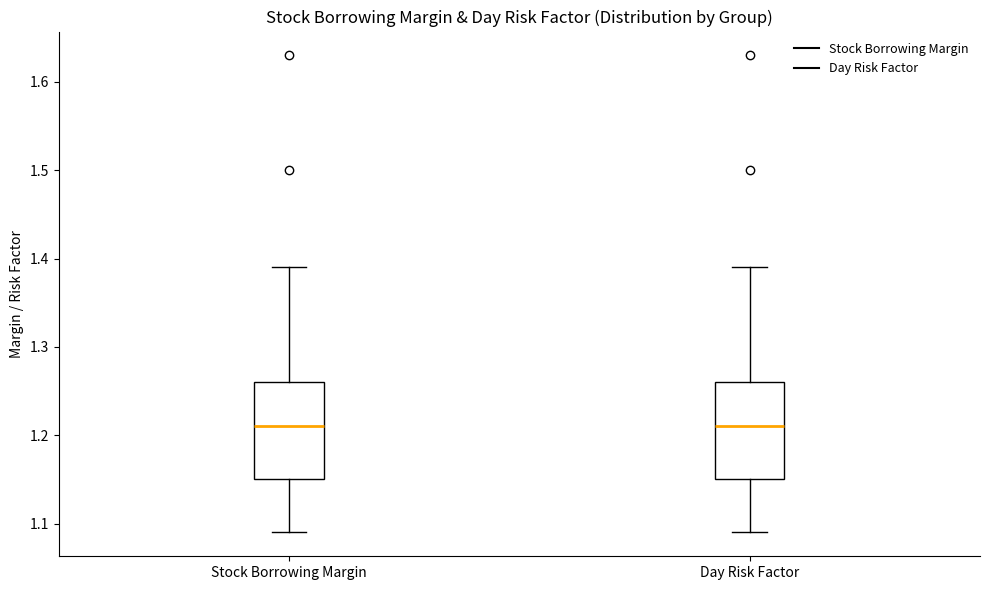

Reading left to right, transcribe this box plot: for each box, give where its median line is, the range the box spans, and where its two whiskers end, as read against the y-axis. The values are not printed on the chart, so give them approximately, as read against the axis.

Stock Borrowing Margin: median 1.21, box 1.15 to 1.26, whiskers 1.09 to 1.39
Day Risk Factor: median 1.21, box 1.15 to 1.26, whiskers 1.09 to 1.39